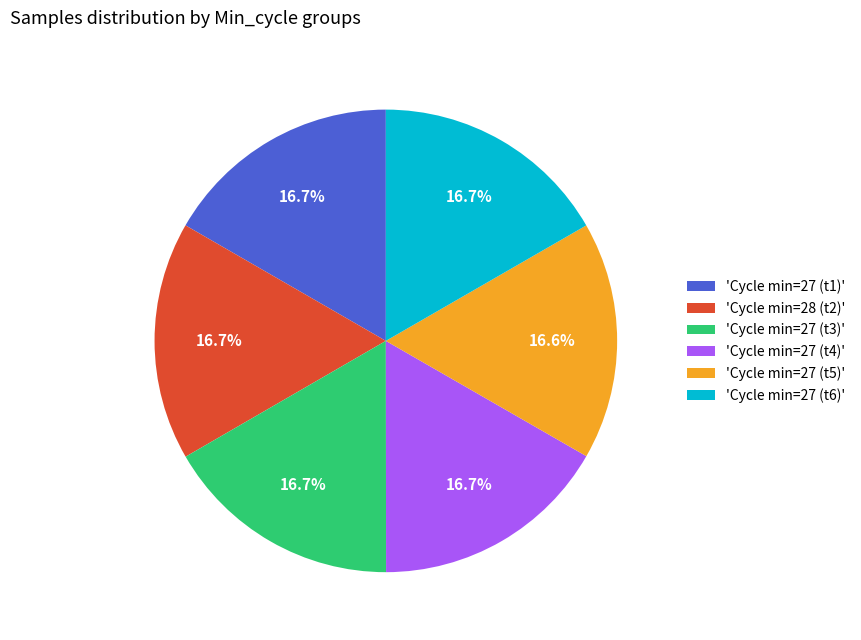

What is the ratio of the value at 'Cycle min=27 (t4)' to the value at 'Cycle min=27 (t3)'?

1.0